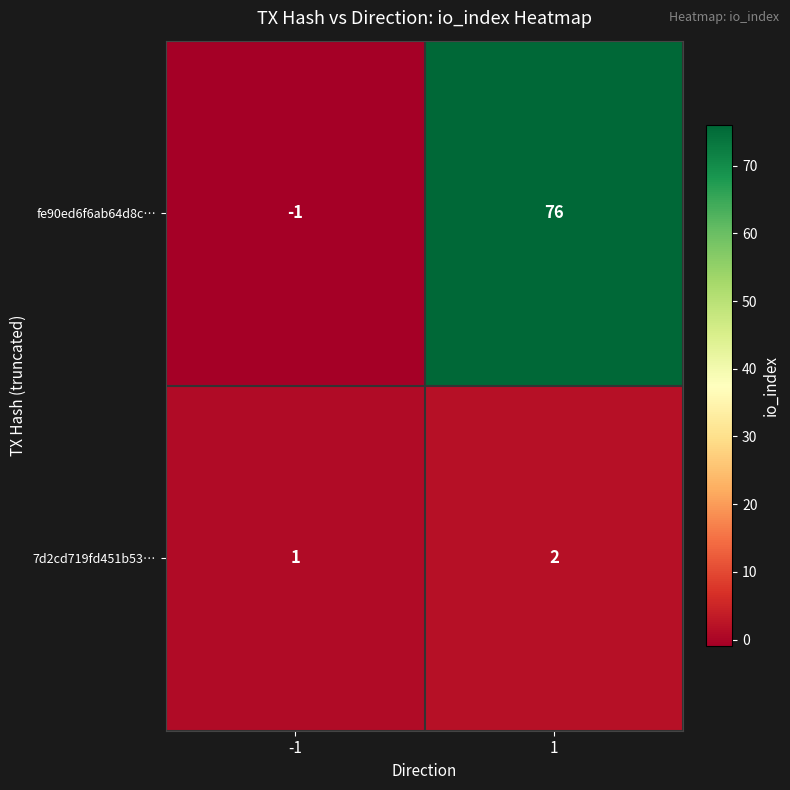

Rank the categories by fe90ed6f6ab64d8c… value from lowest to highest.

-1, 1